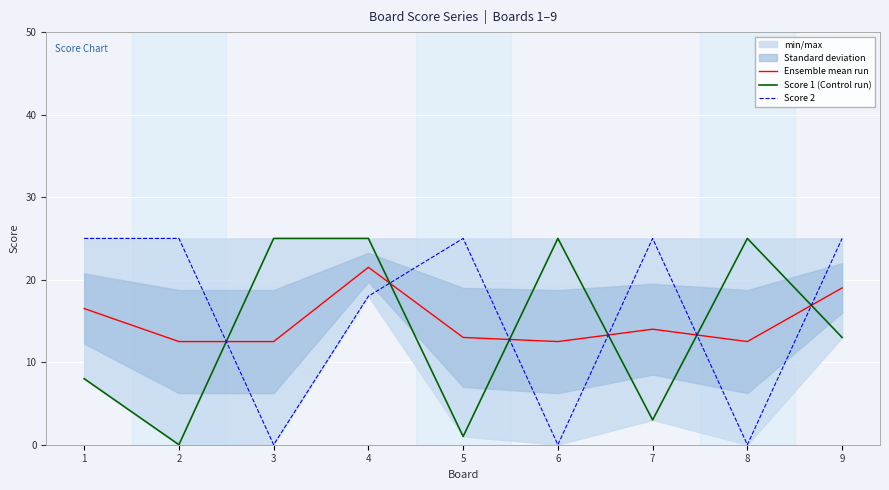

True or false: Score 2 has more than 2 interior local peaks.

False